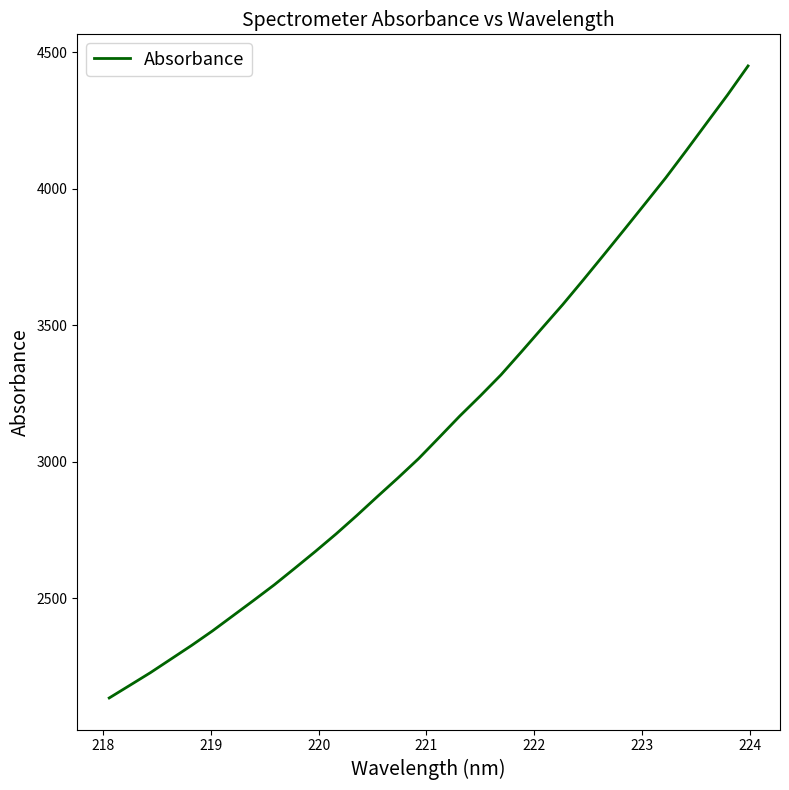

What is the smallest value displayed?

2133.9